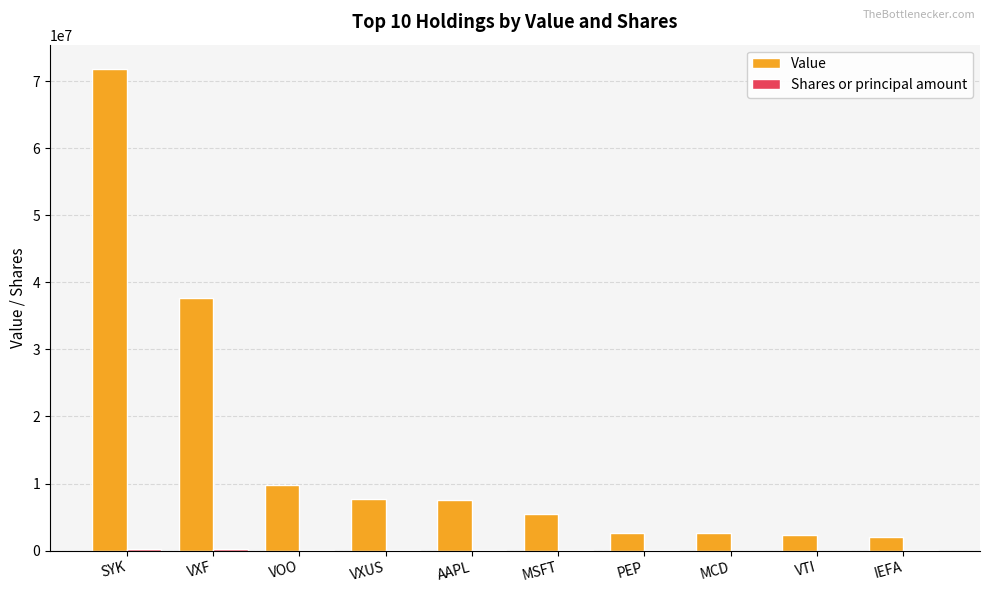

Which series has the largest total across all categories?

Value